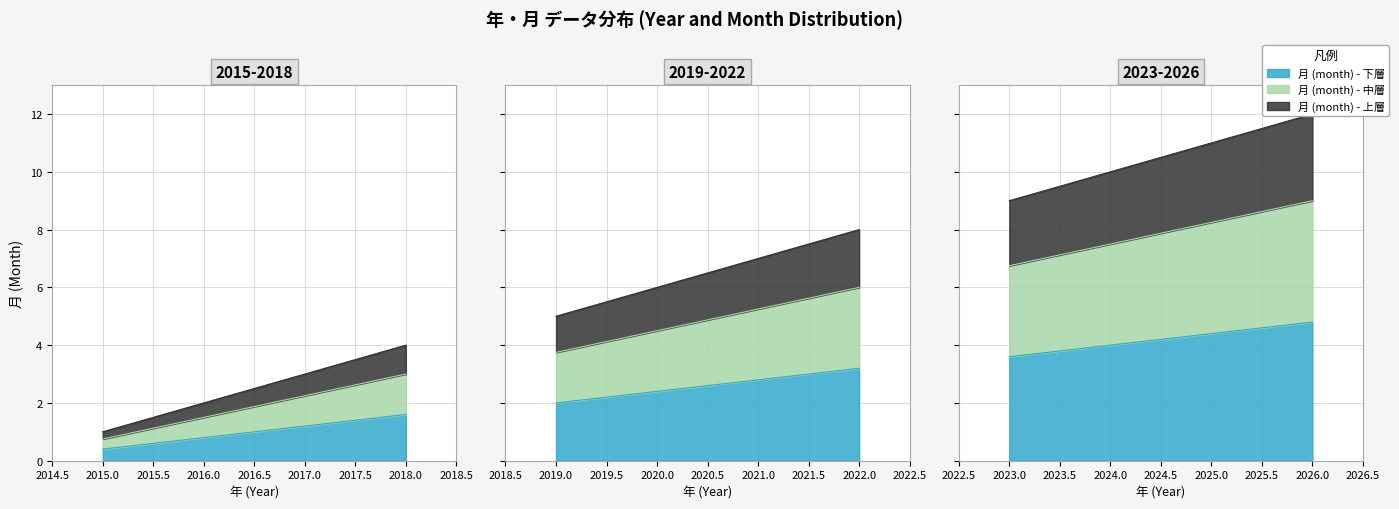

Count the number of values greater than 7.

5